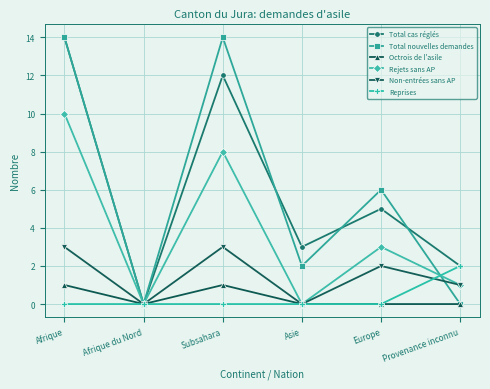

What is the maximum value shown in the chart?

14